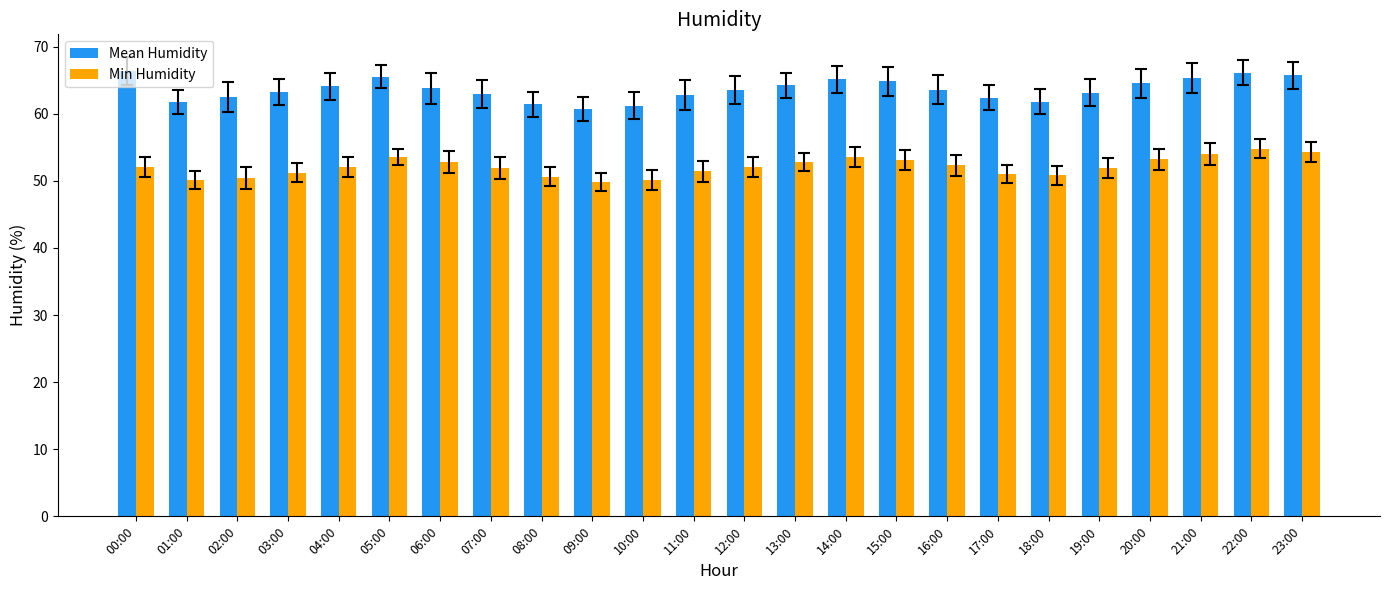

What is the spread (max minus min) of values at 05:00?

12.0